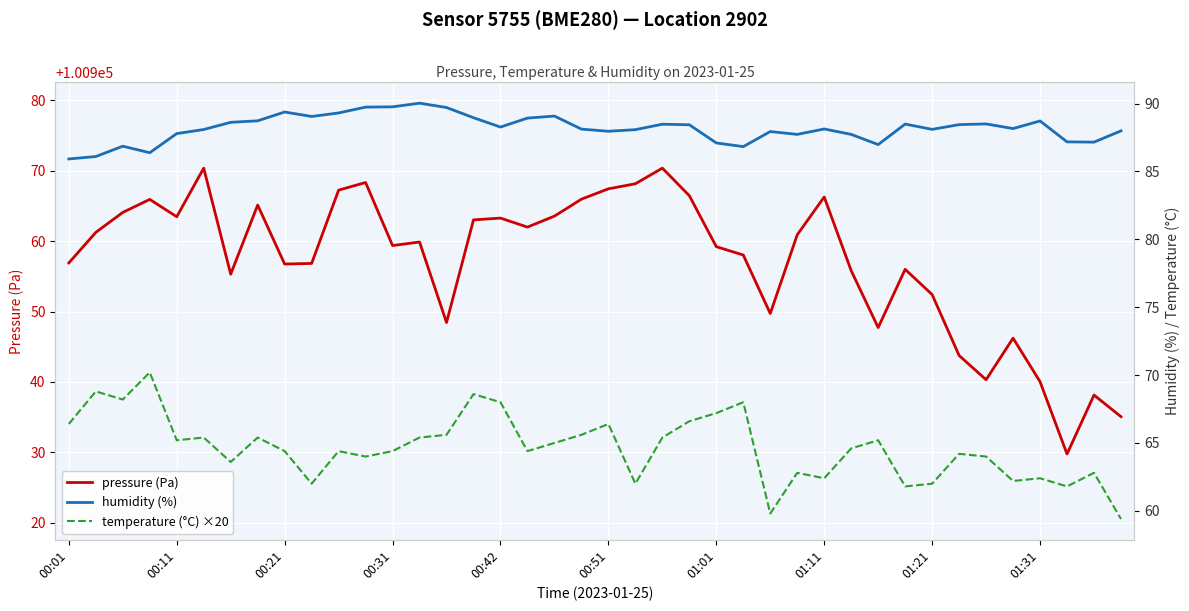

What is the value of the pressure (Pa) point at the 29th from the left?

100966.3